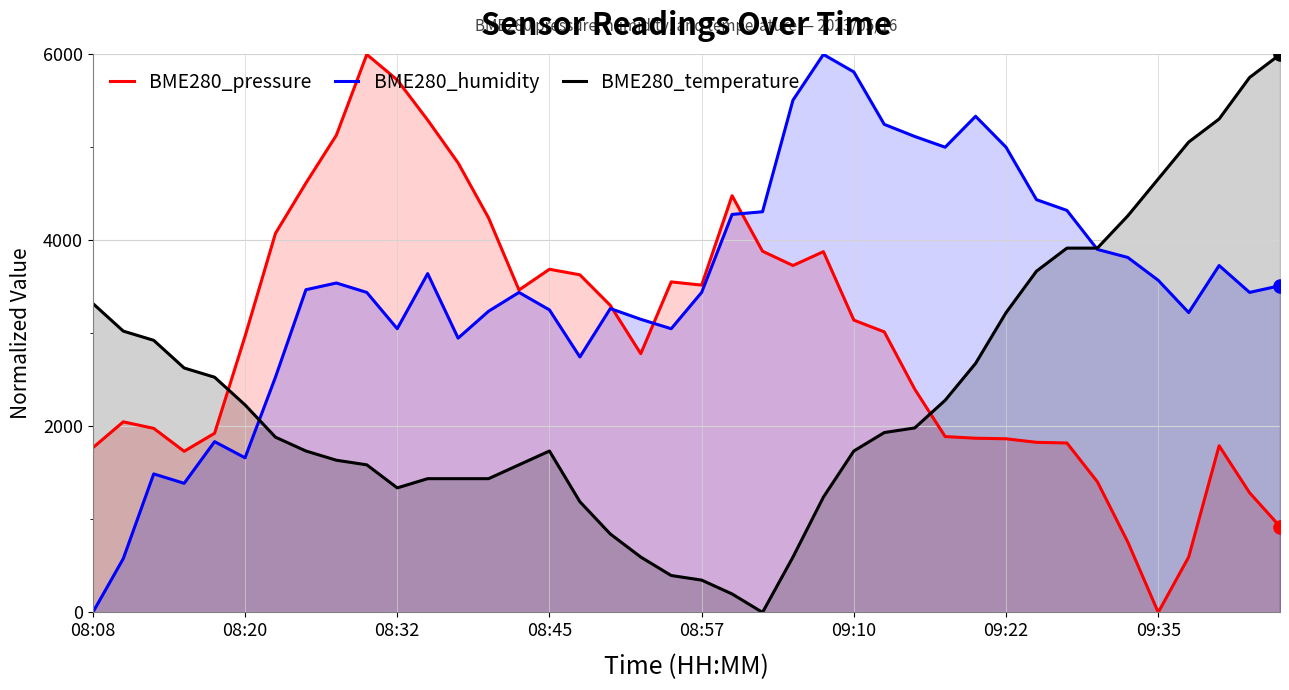

Is the value of BME280_pressure at 23 greater than the value of BME280_temperature at 23?

Yes